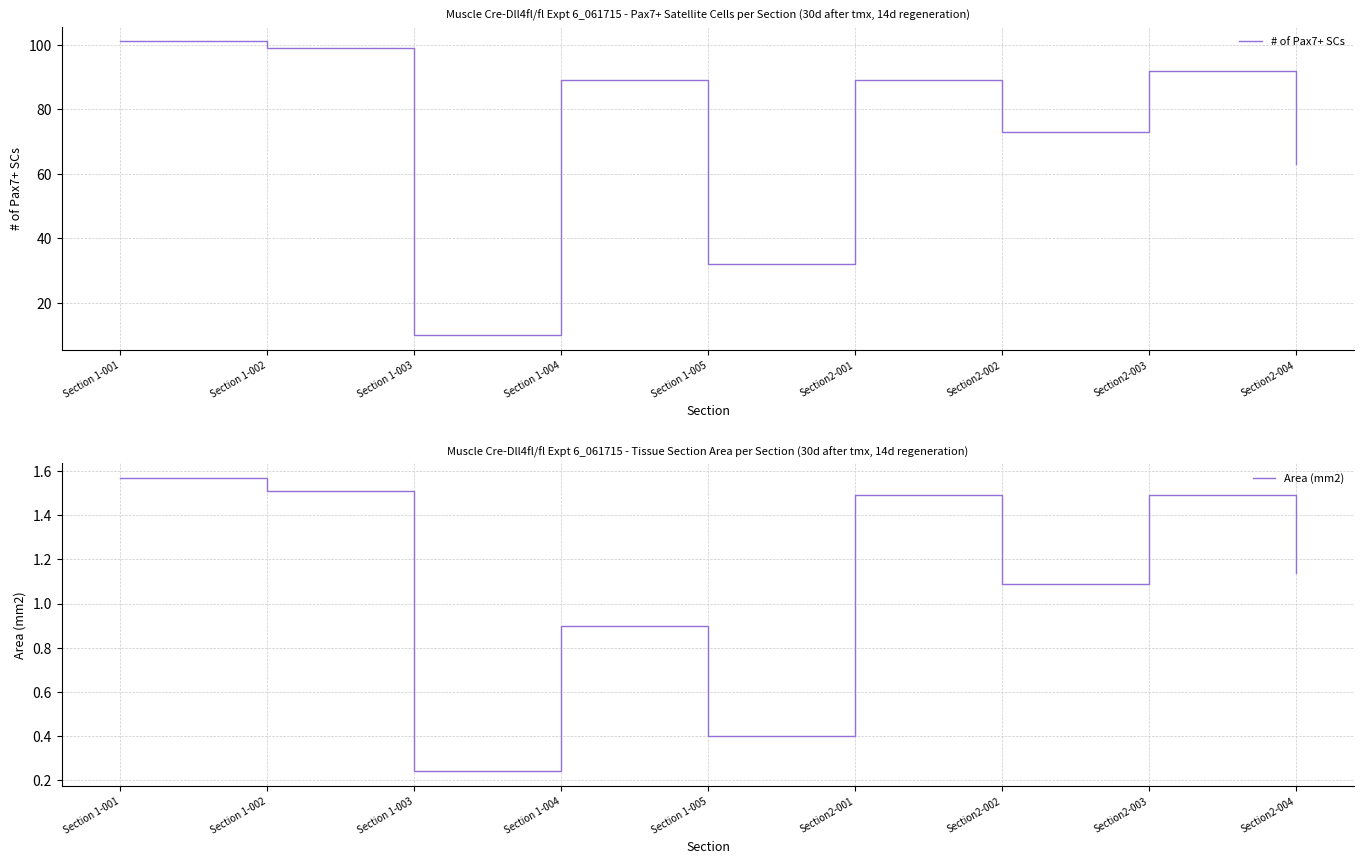

List the series in order of their peak value, highest first.

# of Pax7+ SCs, Area (mm2)